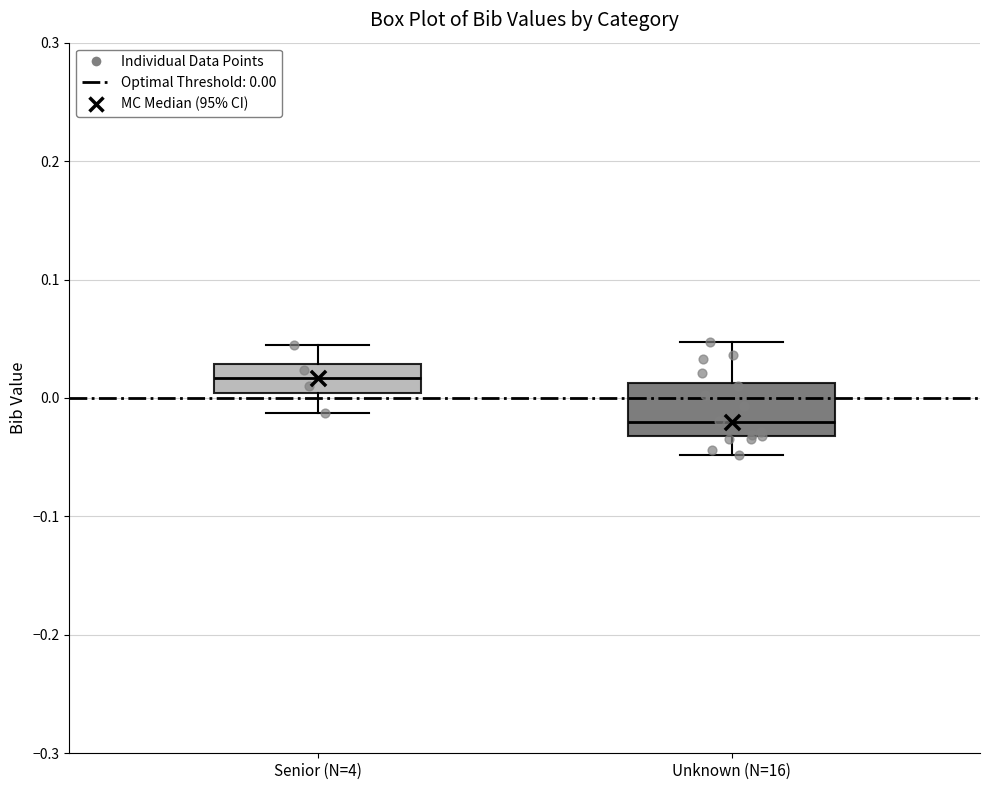

Which box has the lowest median line?

Unknown (N=16)